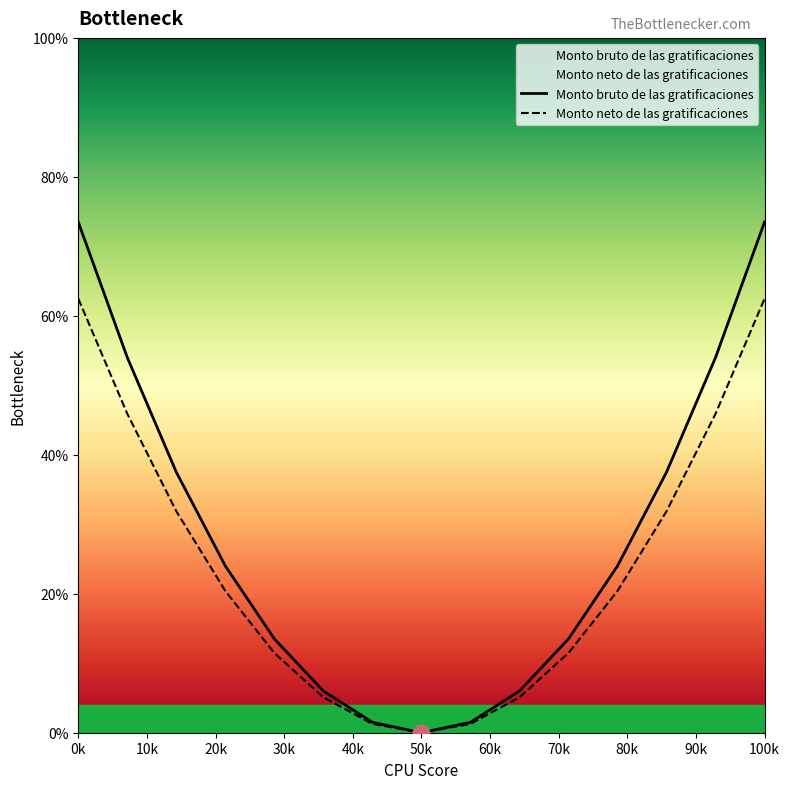

The Monto bruto de las gratificaciones series shows 131.8 at 0k. True or false?

False